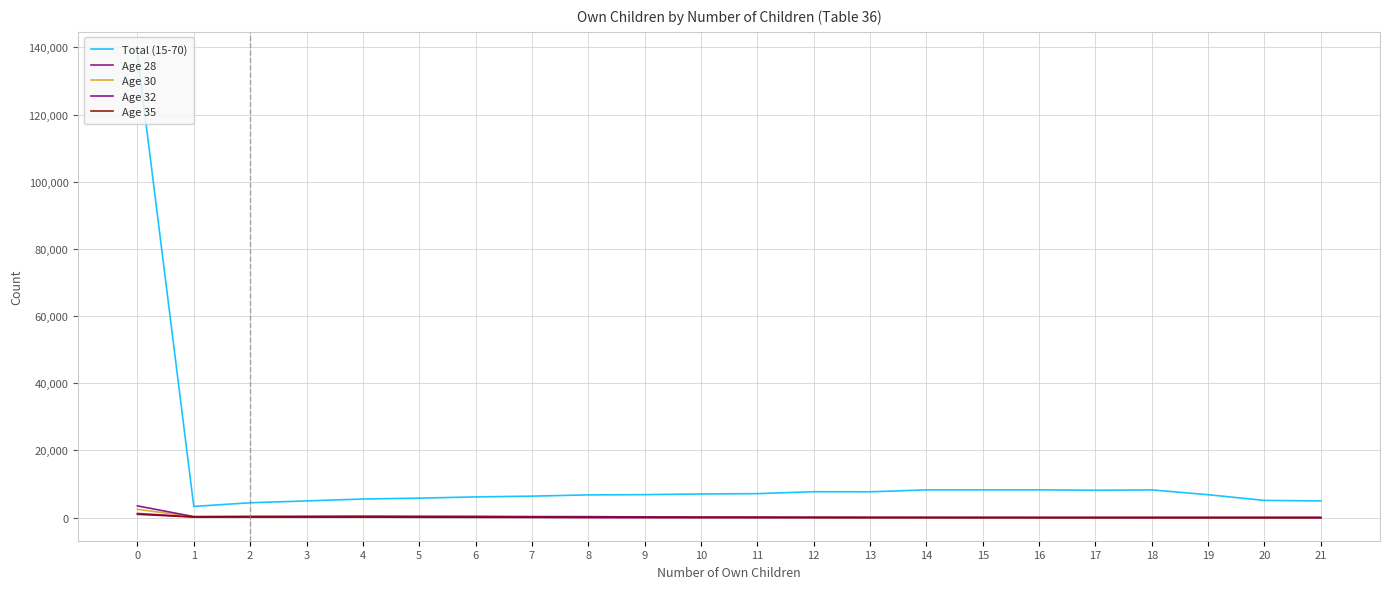

Is the value of Age 35 at 13 greater than the value of Total (15-70) at 17?

No